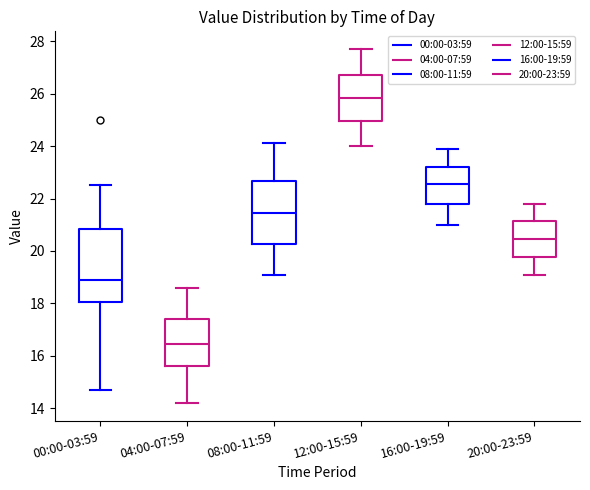

Which box is the tallest, from its lower edge to its upper edge?

00:00-03:59